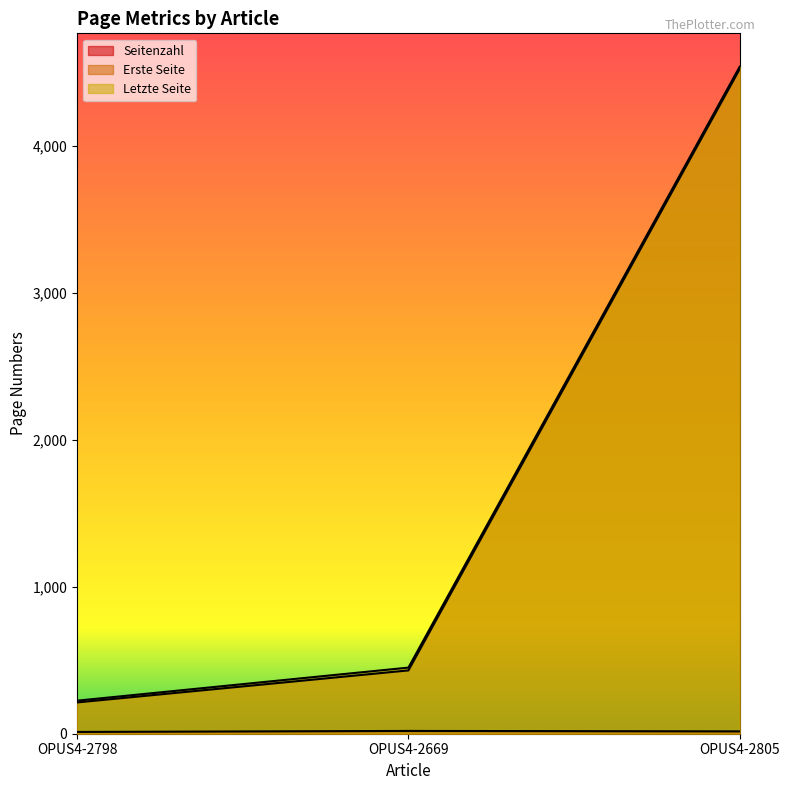

Reading left to right, what are all the values shown in this chart?

Seitenzahl: OPUS4-2798=12	OPUS4-2669=19	OPUS4-2805=16
Erste Seite: OPUS4-2798=213	OPUS4-2669=431	OPUS4-2805=4524
Letzte Seite: OPUS4-2798=225	OPUS4-2669=450	OPUS4-2805=4540